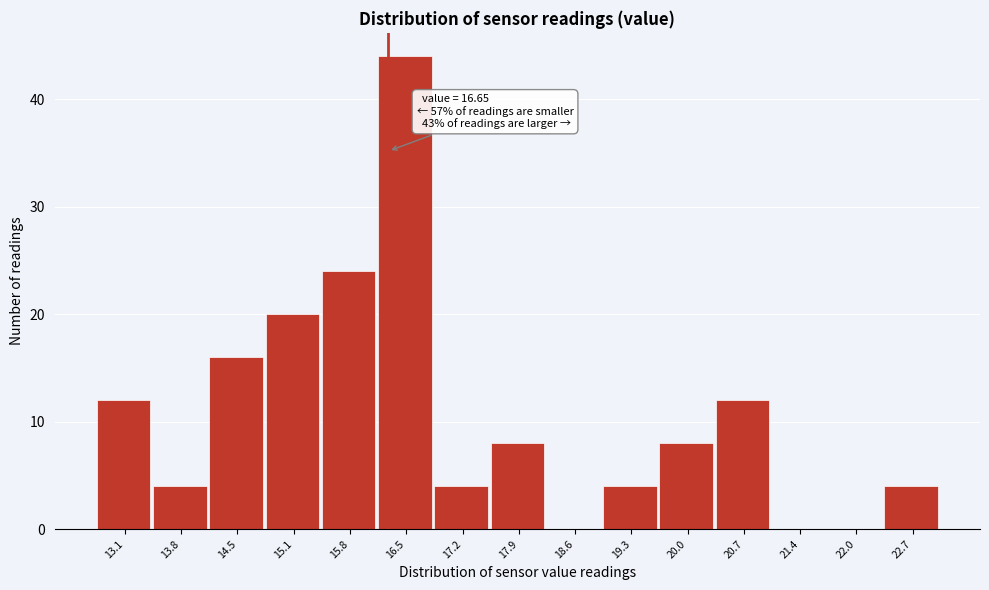

Reading left to right, what are all the values shown in this chart?

13.1=12	13.8=4	14.5=16	15.1=20	15.8=24	16.5=44	17.2=4	17.9=8	18.6=0	19.3=4	20.0=8	20.7=12	21.4=0	22.0=0	22.7=4